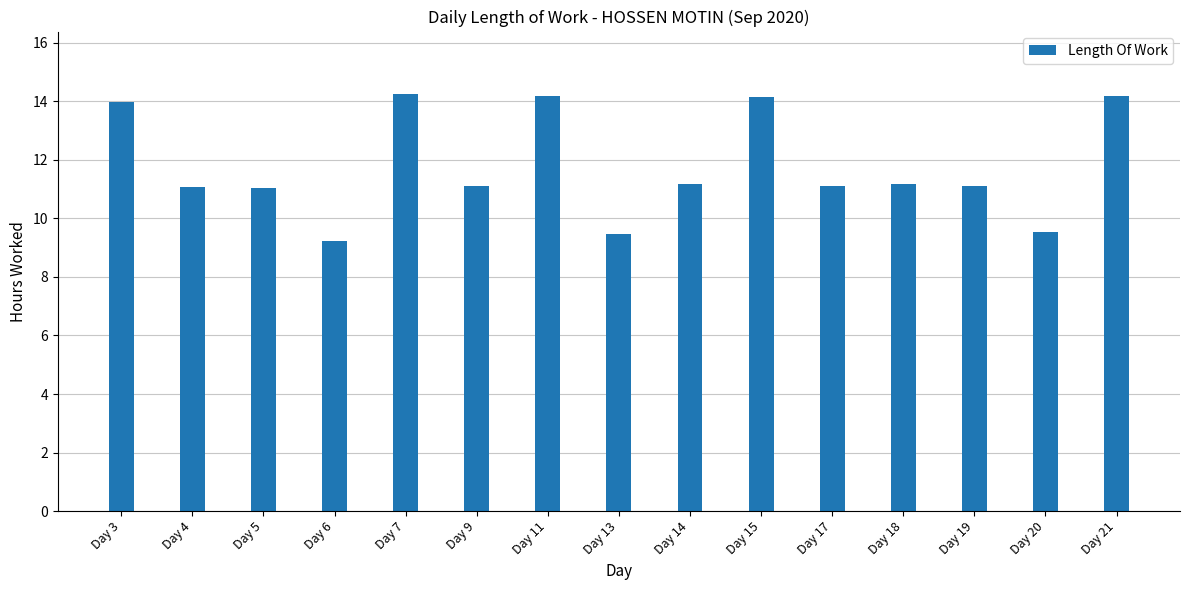

The chart shows a value of 9.2 at Day 6. True or false?

True